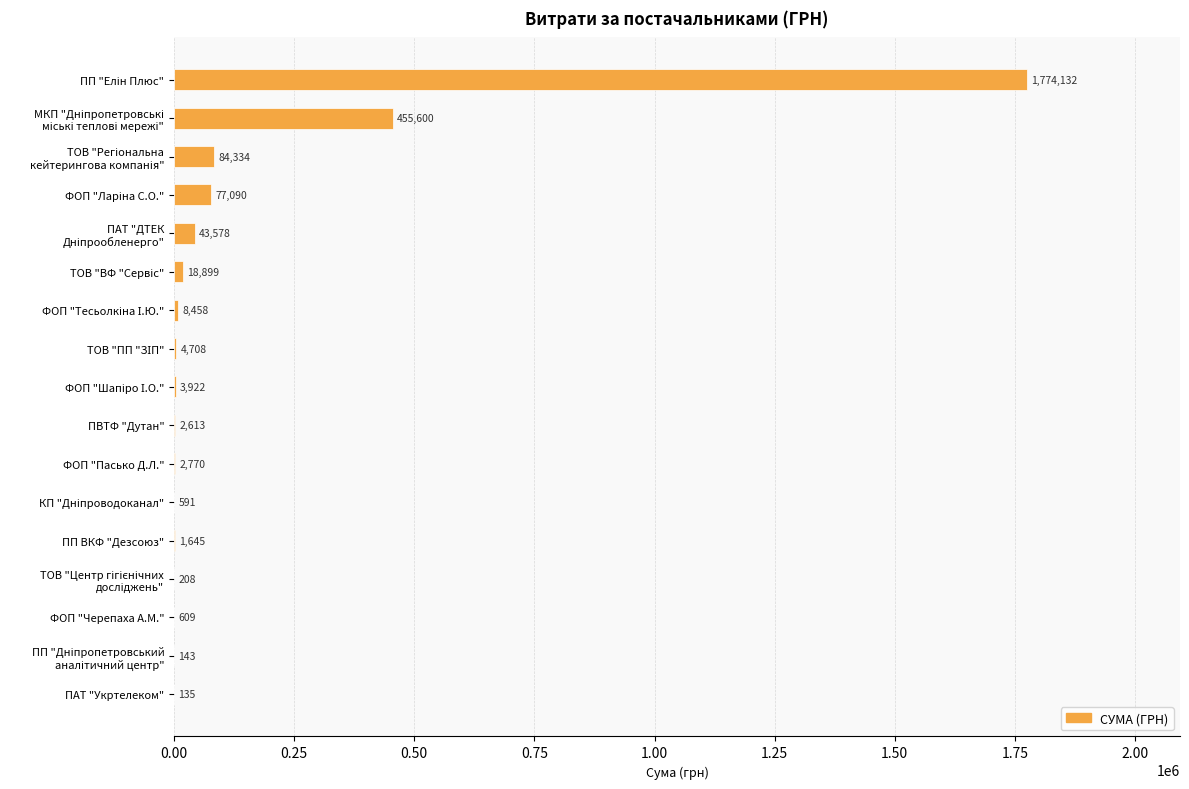

True or false: the data shows 609.0 at ФОП "Черепаха А.М.".

True